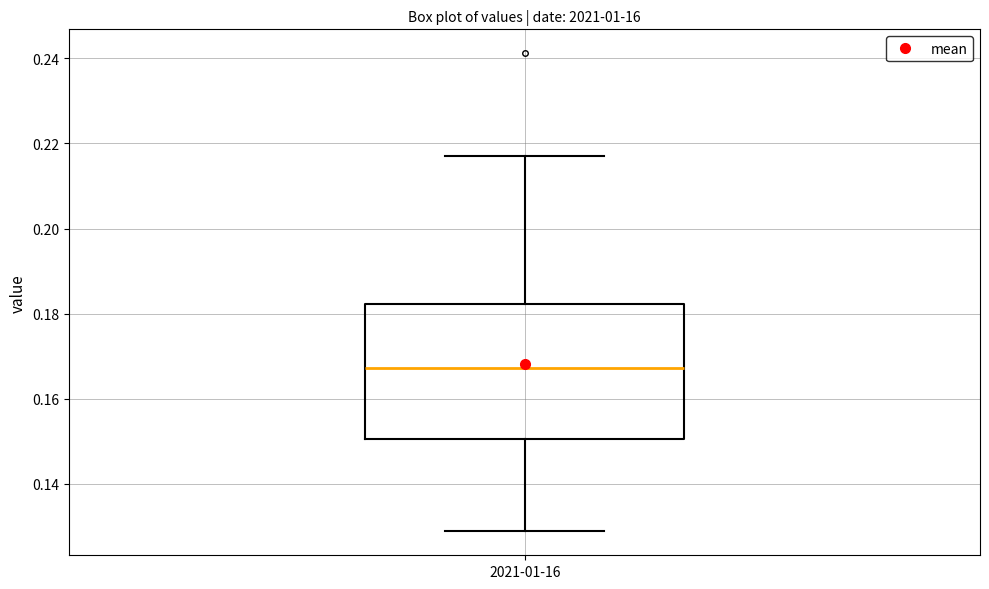

Read this box plot against the y-axis: the position of the median line, the range covered by the box, and the ends of both whiskers. The values are not printed on the chart, so give them approximately, as read against the axis.

median 0.168, box 0.150 to 0.182, whiskers 0.128 to 0.218